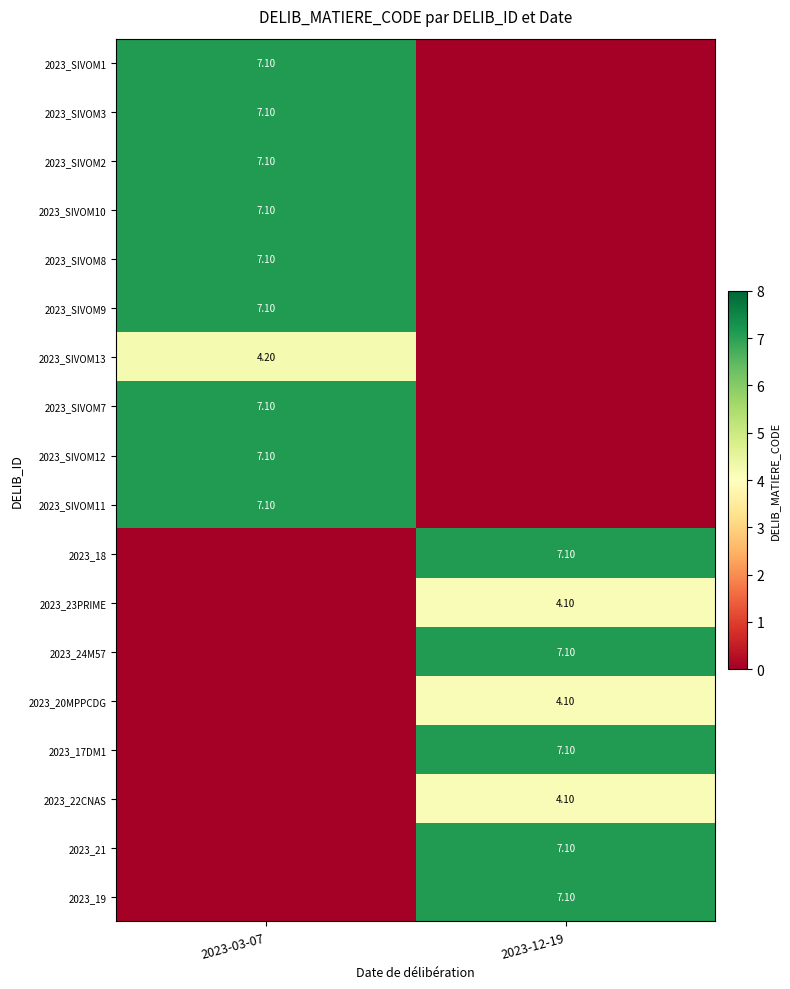

Rank the series by their maximum value, from highest to lowest.

2023_SIVOM1, 2023_SIVOM3, 2023_SIVOM2, 2023_SIVOM10, 2023_SIVOM8, 2023_SIVOM9, 2023_SIVOM7, 2023_SIVOM12, 2023_SIVOM11, 2023_18, 2023_24M57, 2023_17DM1, 2023_21, 2023_19, 2023_SIVOM13, 2023_23PRIME, 2023_20MPPCDG, 2023_22CNAS